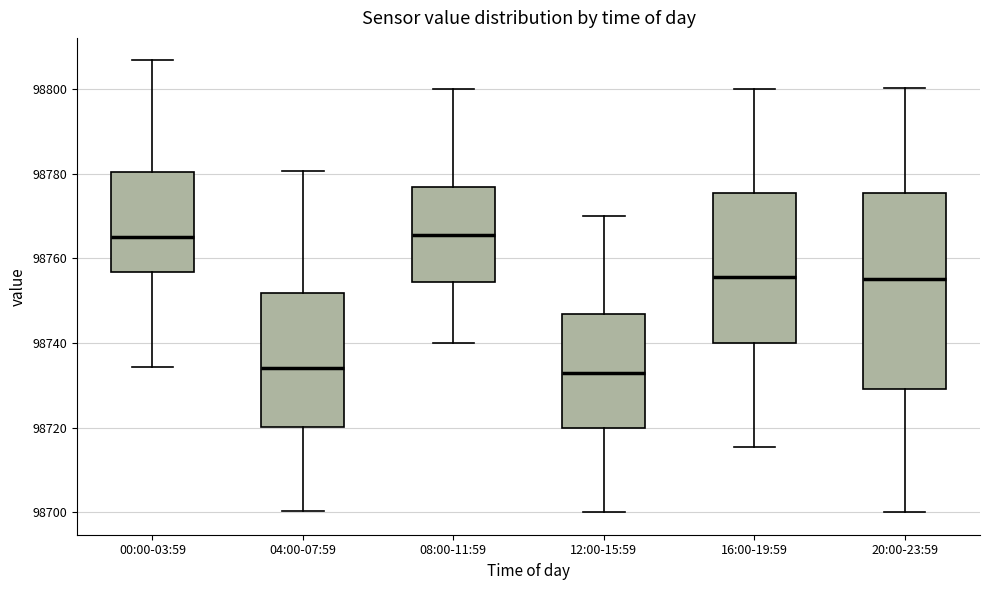

Reading left to right, transcribe this box plot: for each box, give where its median line is, the range the box spans, and where its two whiskers end, as read against the y-axis. The values are not printed on the chart, so give them approximately, as read against the axis.

00:00-03:59: median 98766, box 98756 to 98780, whiskers 98734 to 98806
04:00-07:59: median 98734, box 98720 to 98752, whiskers 98700 to 98780
08:00-11:59: median 98766, box 98754 to 98776, whiskers 98740 to 98800
12:00-15:59: median 98732, box 98720 to 98746, whiskers 98700 to 98770
16:00-19:59: median 98756, box 98740 to 98776, whiskers 98716 to 98800
20:00-23:59: median 98756, box 98730 to 98776, whiskers 98700 to 98800